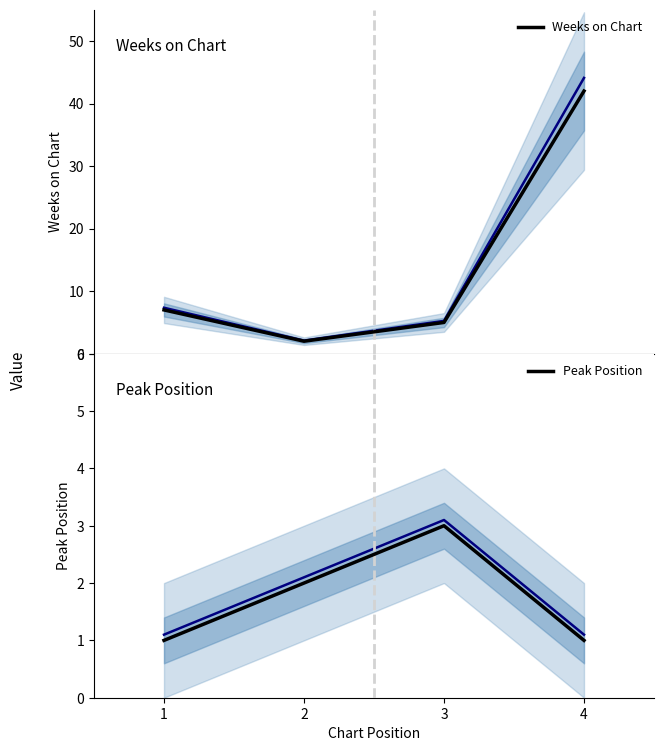

What is the average value of the Weeks on Chart series?

14